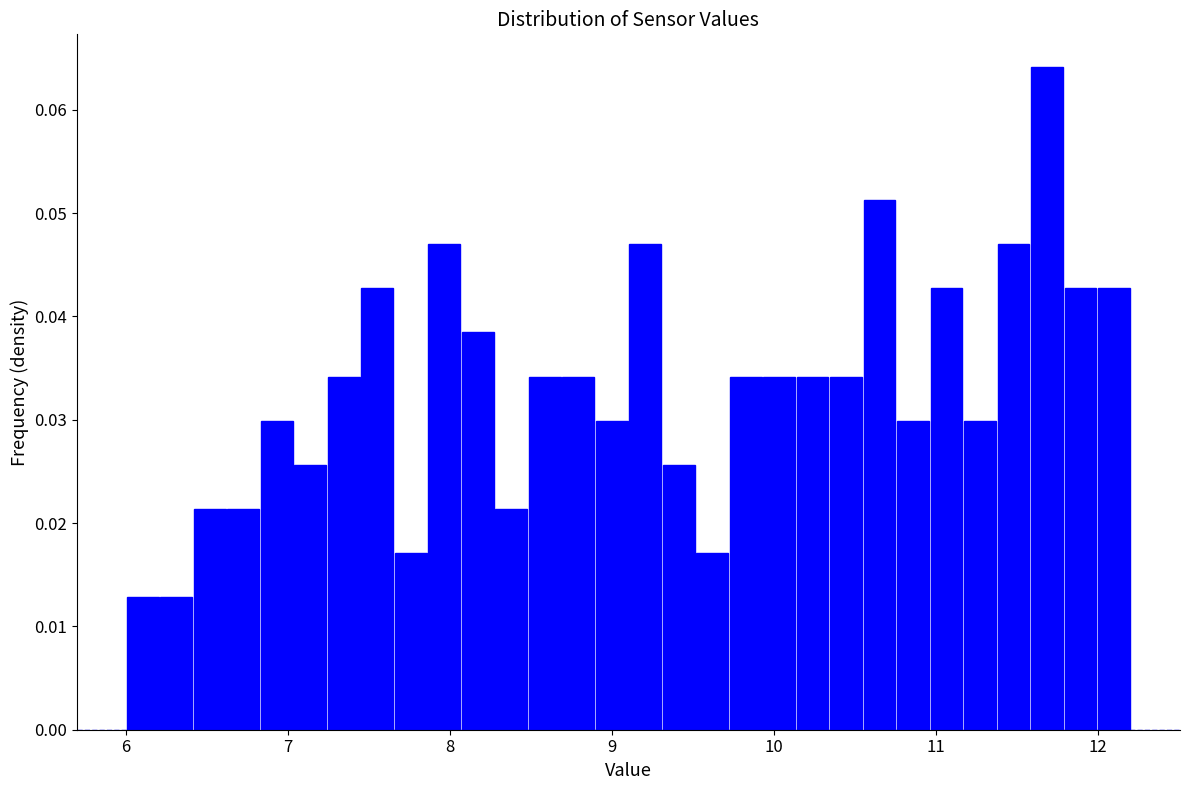

Around what value on the x-axis is the tallest bar? Give the approximate position of its centre, as read against the axis.

11.7